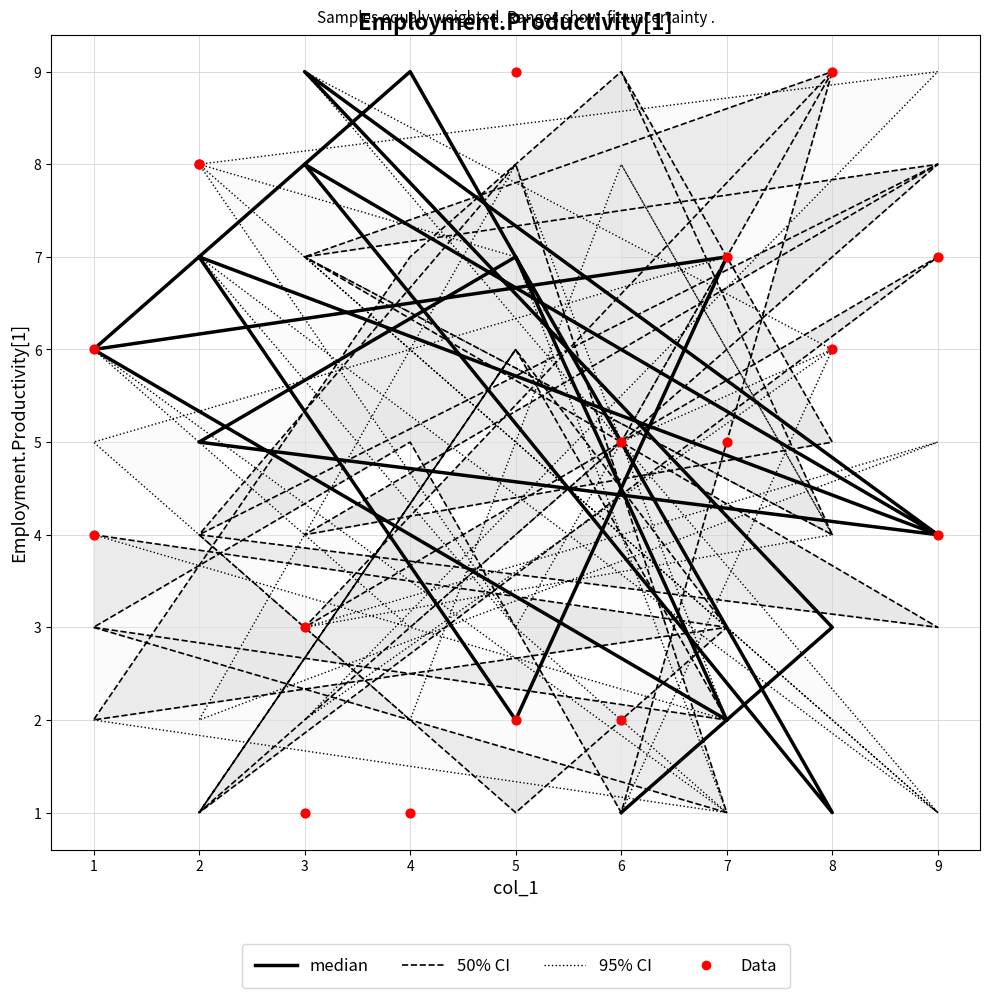

What is the total value across all series at 8?

23